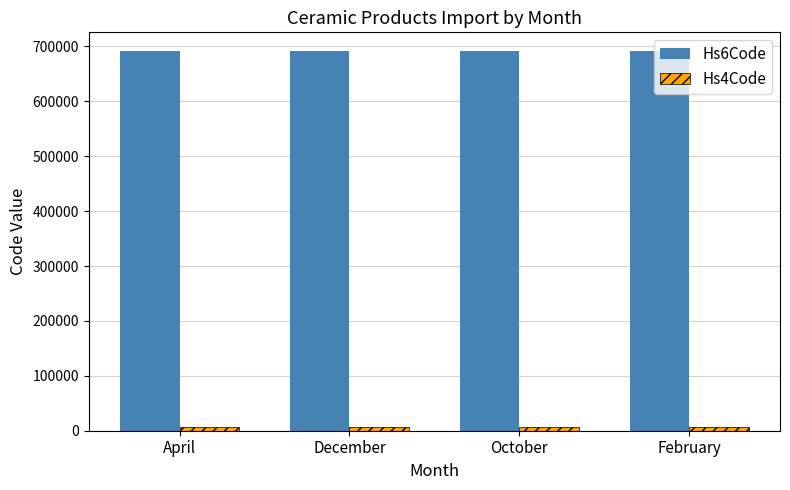

At how many categories does at least one series exceed 584782?

4